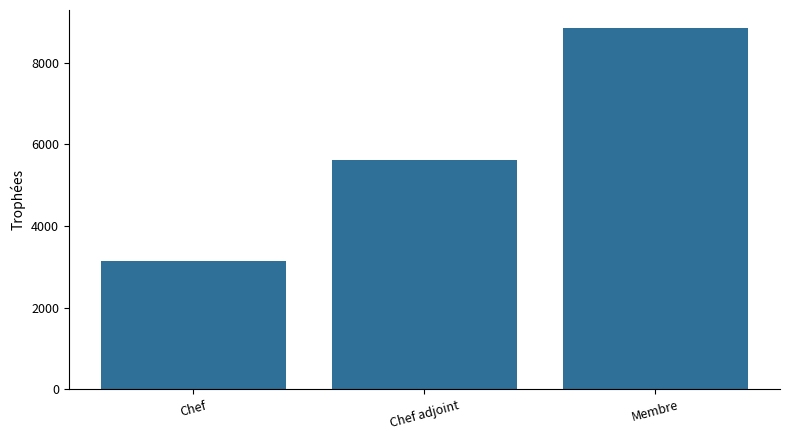

What is the maximum value shown in the chart?

8851